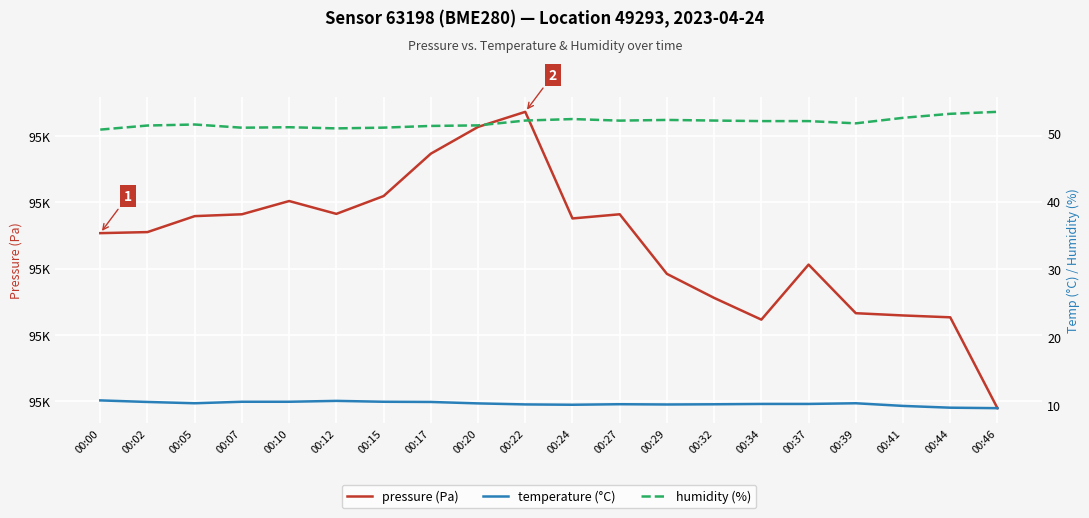

At which category does the chart reach its peak across all series?

00:22